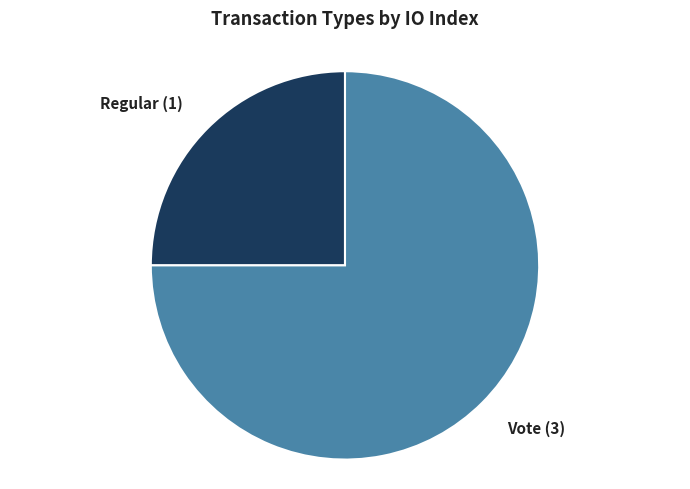

The Vote slice represents 83% of the pie. True or false?

False